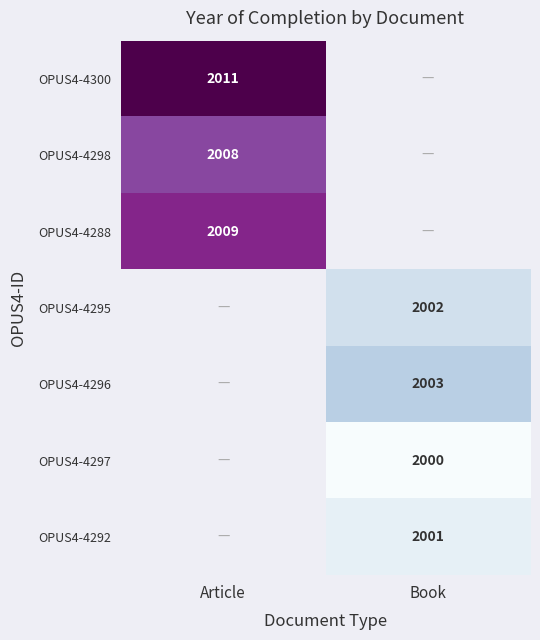

Is it true that OPUS4-4298 equals 2008 at Article?

True